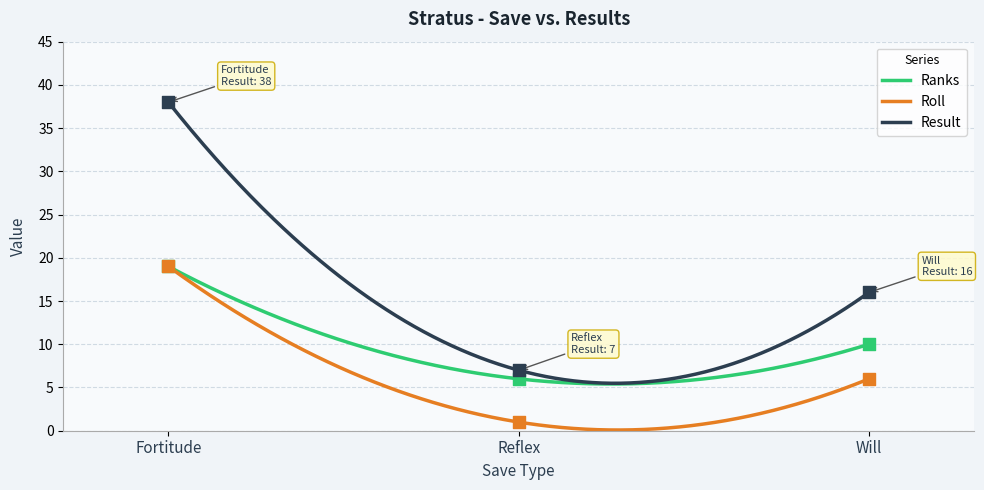

Which series reaches the minimum Y coordinate?

Roll